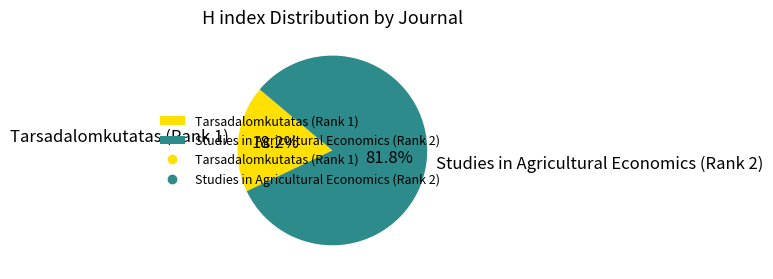

To the nearest percent, what percentage of the pie is Tarsadalomkutatas (Rank 1)?

18%